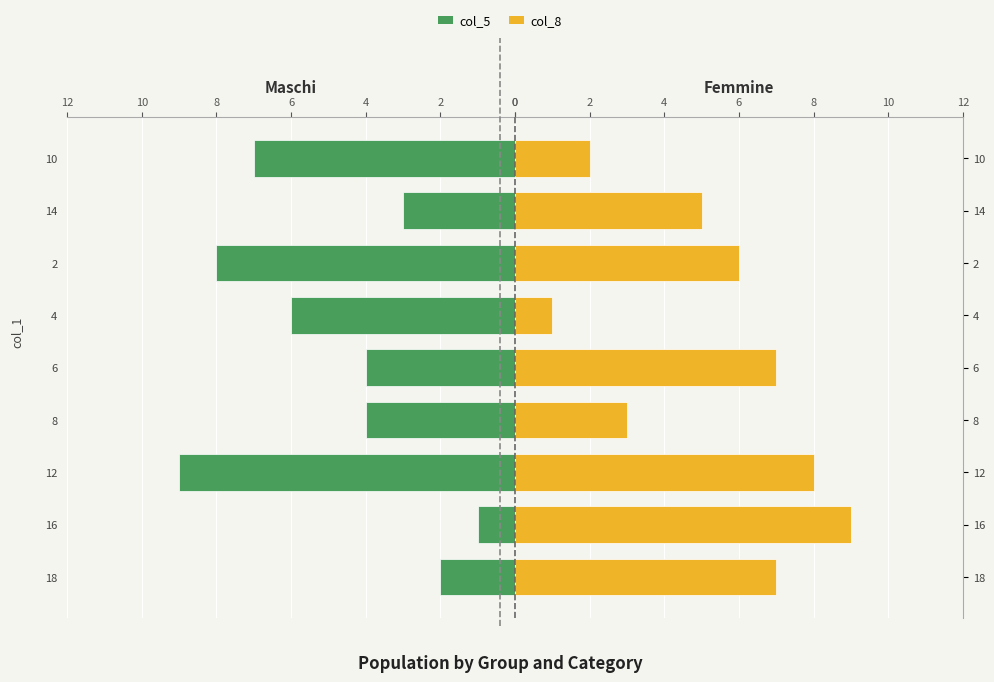

How many data points in col_8 are above 6?

4